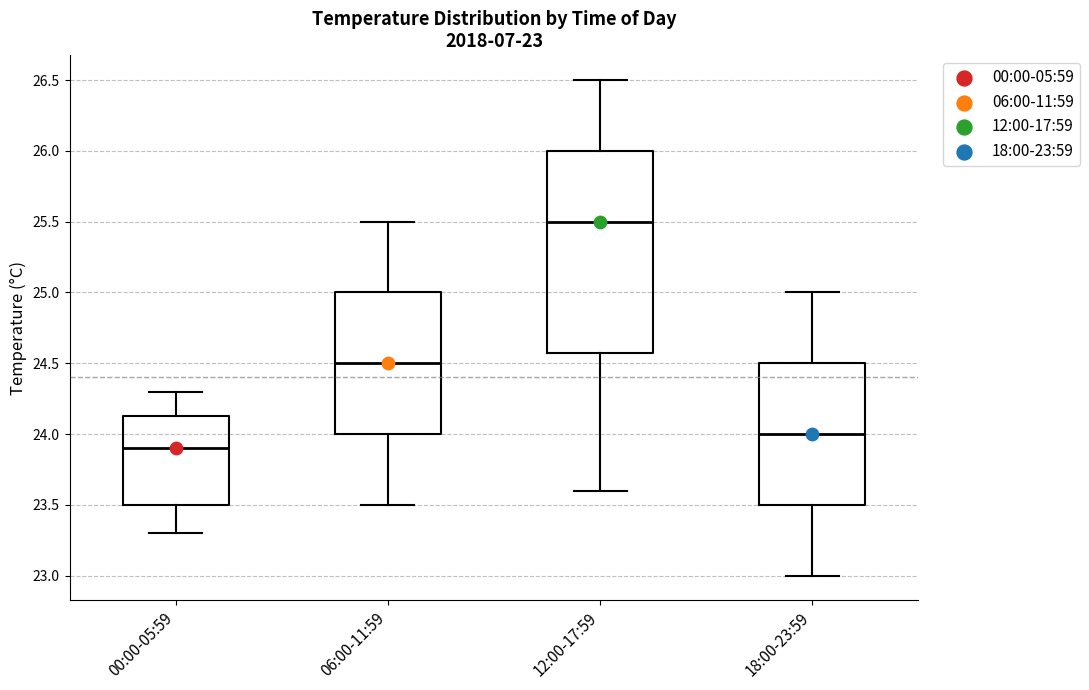

Comparing the boxes themselves (not the whiskers), which one is the tallest?

12:00-17:59